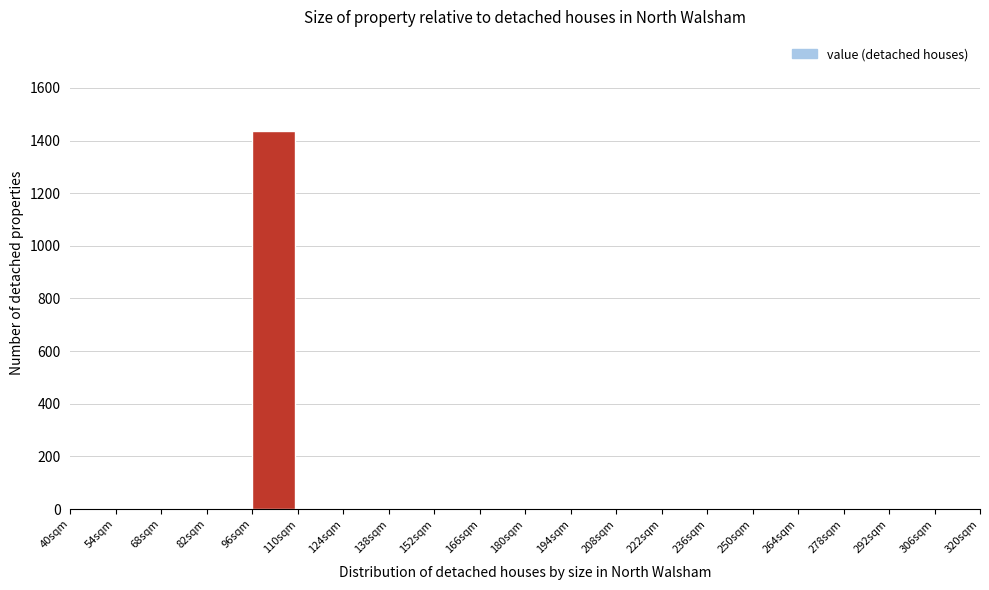

What is the height of the bar covering 96 to 110 on the x-axis? The values are not printed on the chart, so give them approximately, as read against the axis.

1440